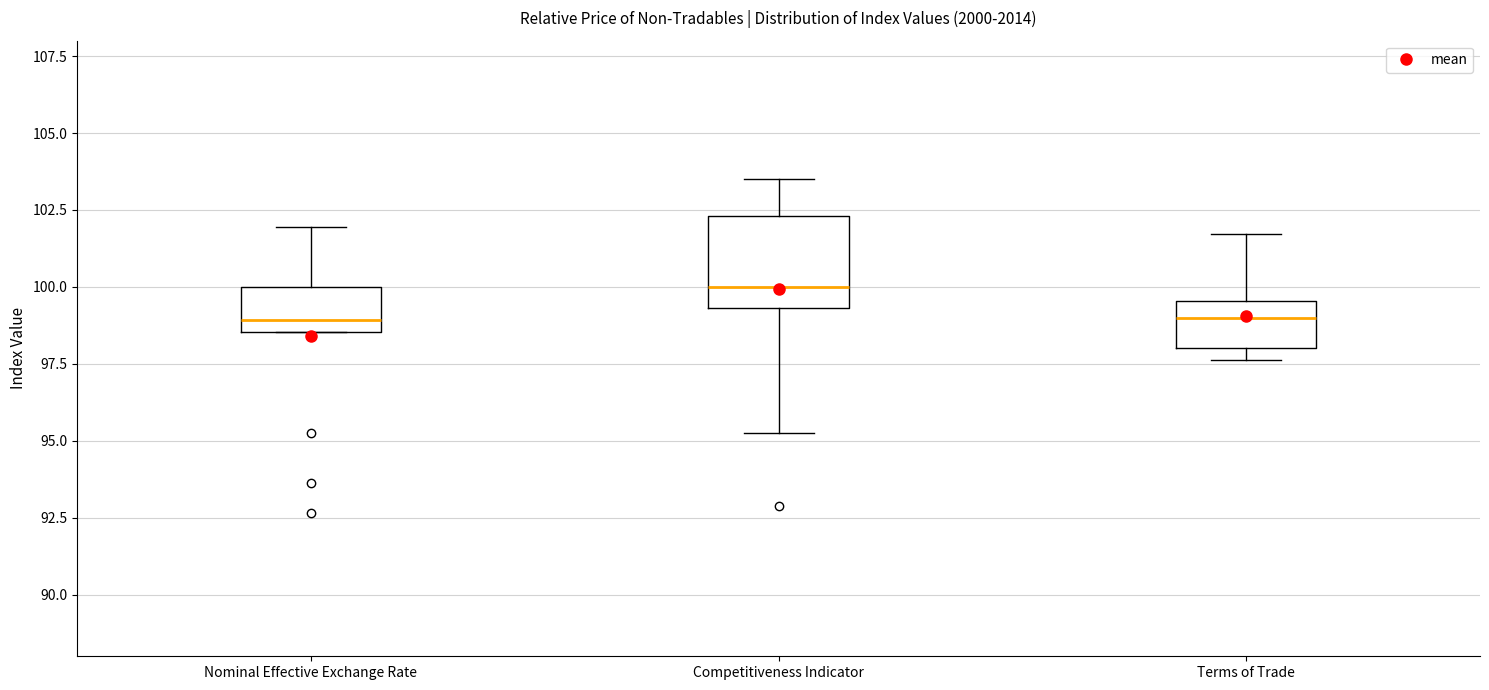

Where does the median line of the box for Terms of Trade sit on the y-axis? The values are not printed on the chart, so give them approximately, as read against the axis.

99.0